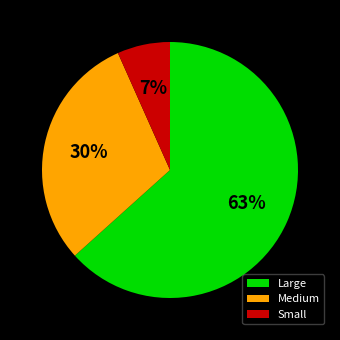

Which has a higher value, Small or Large?

Large